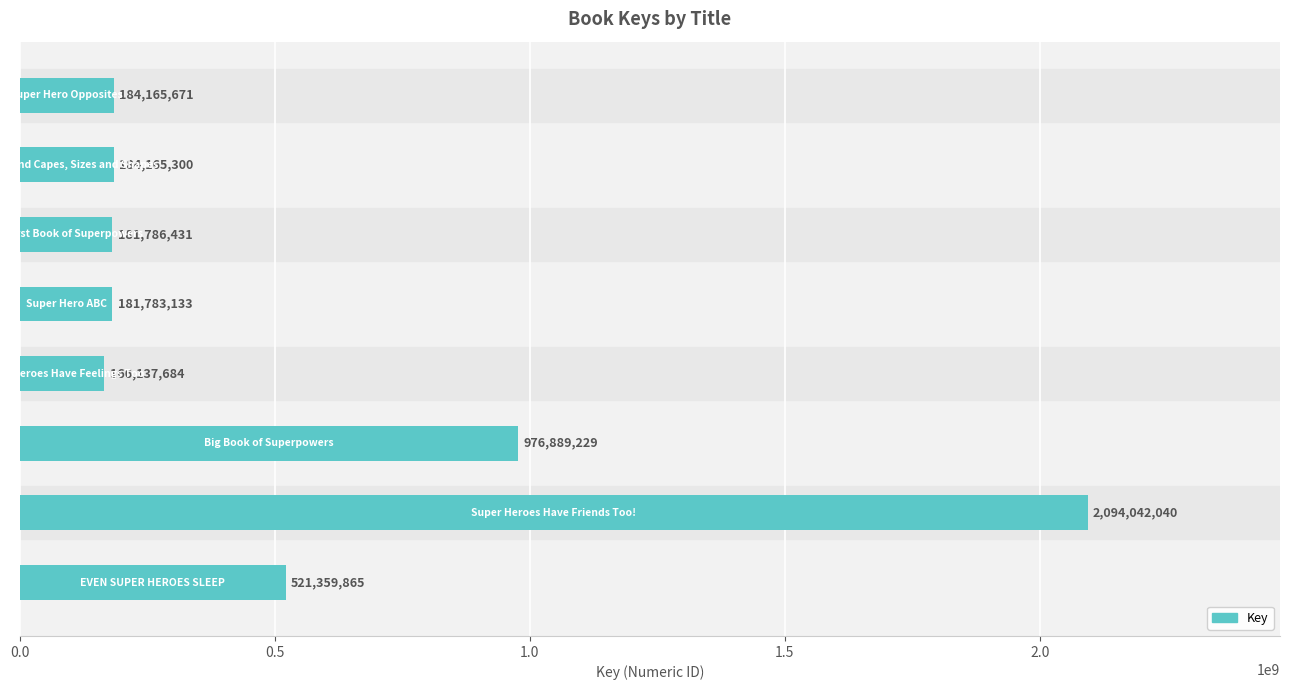

What is the maximum value shown in the chart?

2094042040